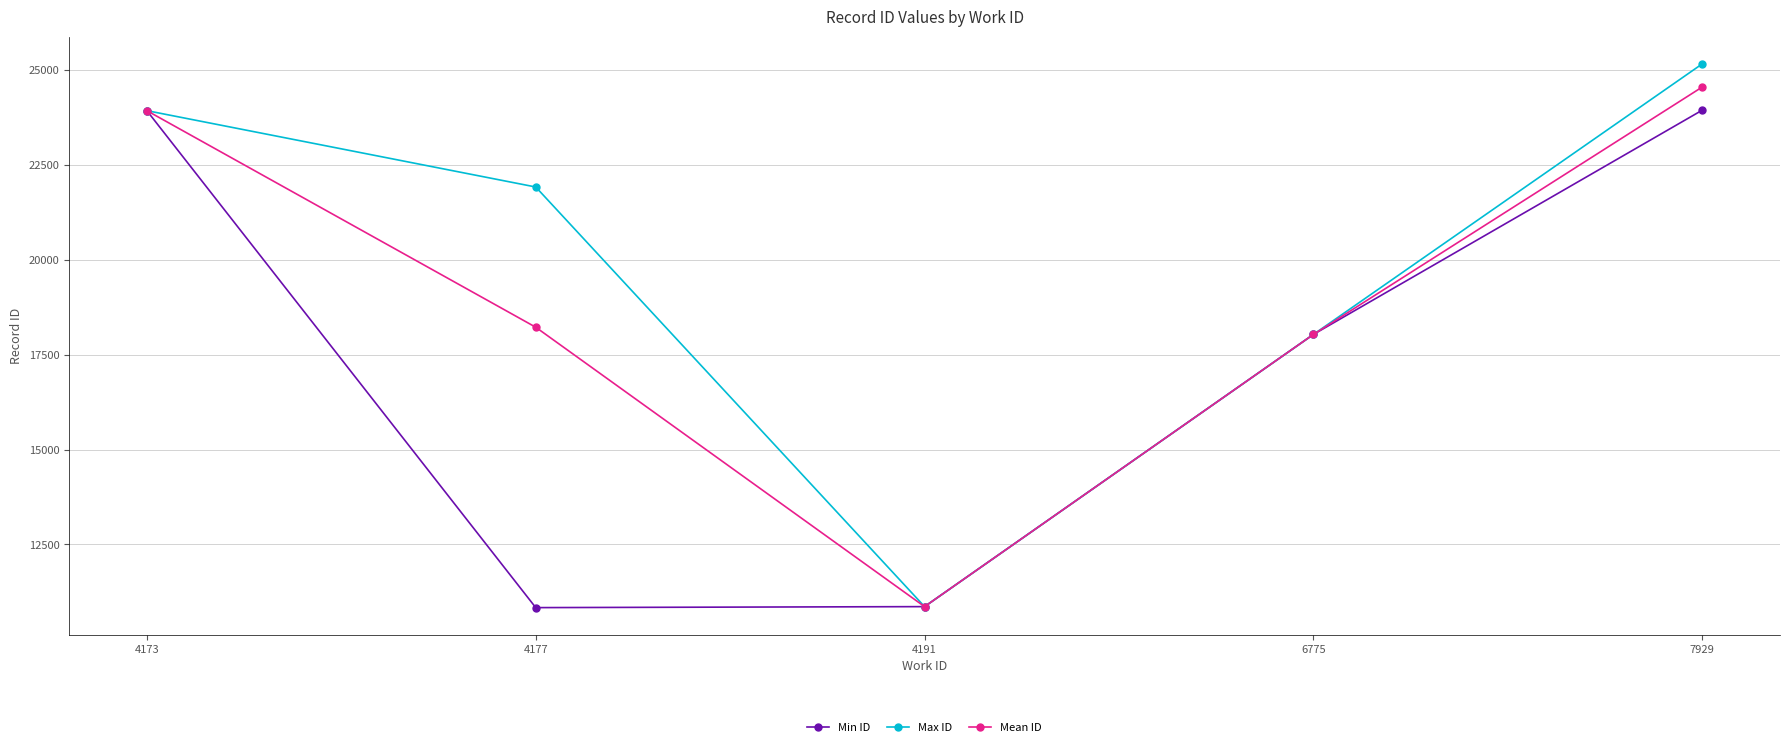

Which series has the widest spread of values?

Max ID